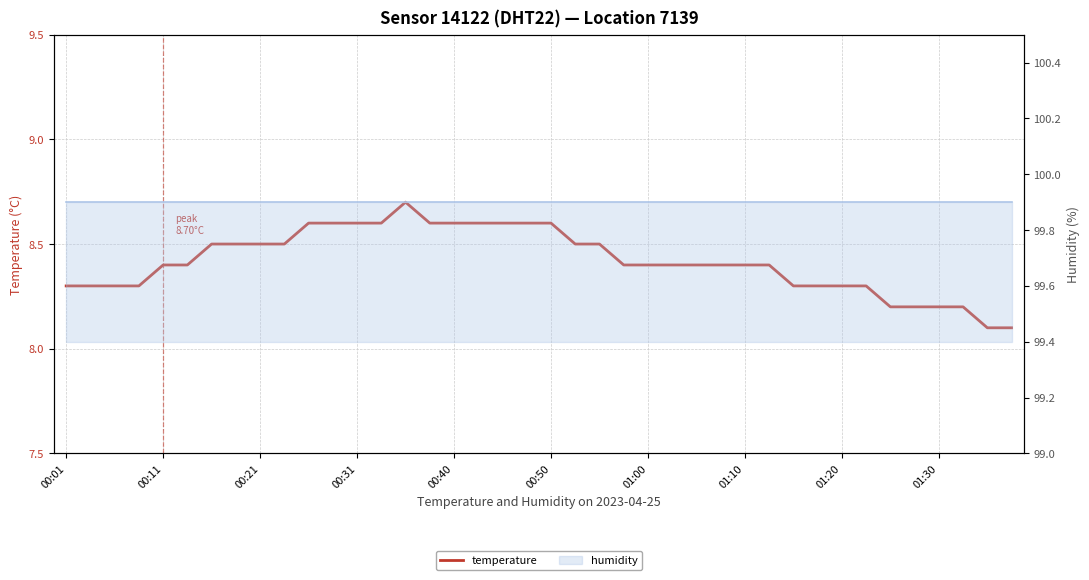

How many interior local peaks (higher than both neighbors) does the data have?

1